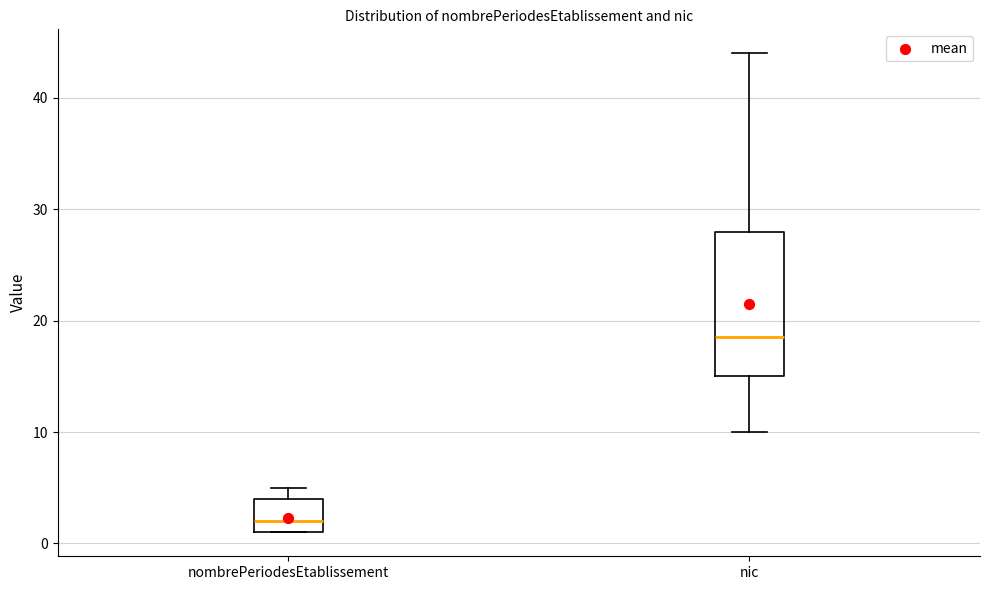

Which box is the tallest, from its lower edge to its upper edge?

nic